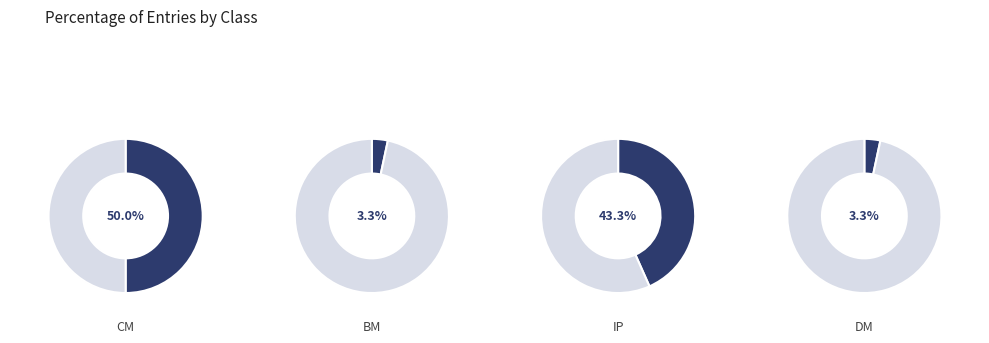

What is the ratio of the value at IP to the value at CM?

0.9